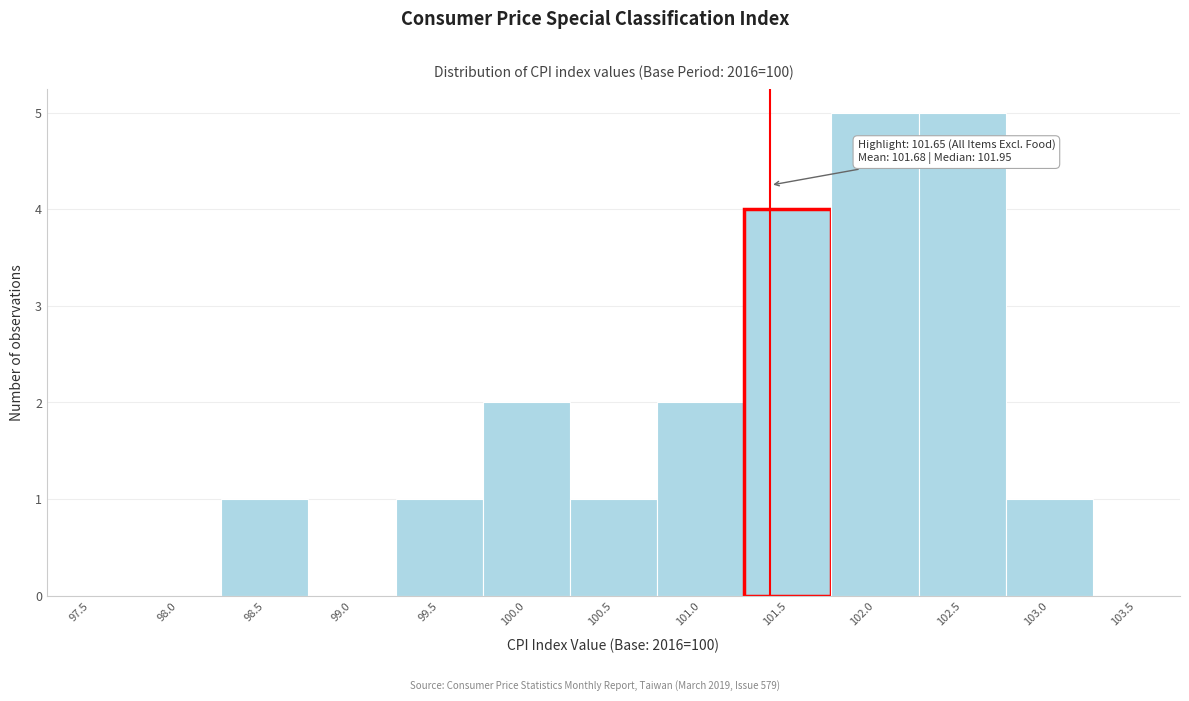

Reading right to left, what are all the values shown in this chart?

103.5=0	103.0=1	102.5=5	102.0=5	101.5=4	101.0=2	100.5=1	100.0=2	99.5=1	99.0=0	98.5=1	98.0=0	97.5=0